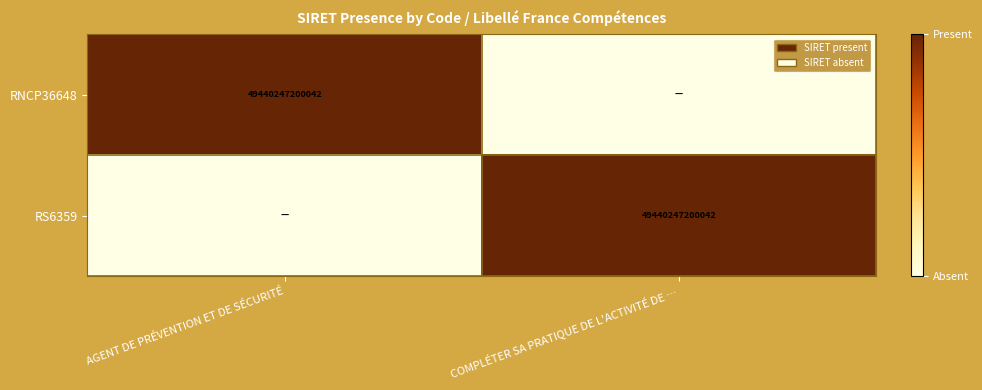

The RS6359 series shows 33957805629162 at COMPLÉTER SA PRATIQUE DE L'ACTIVITÉ DE …. True or false?

False